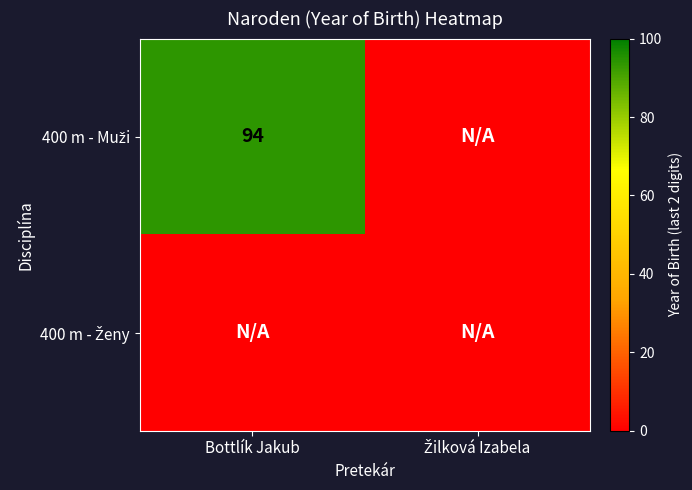

Rank the series at Žilková Izabela from lowest to highest value.

400 m - Muži, 400 m - Ženy